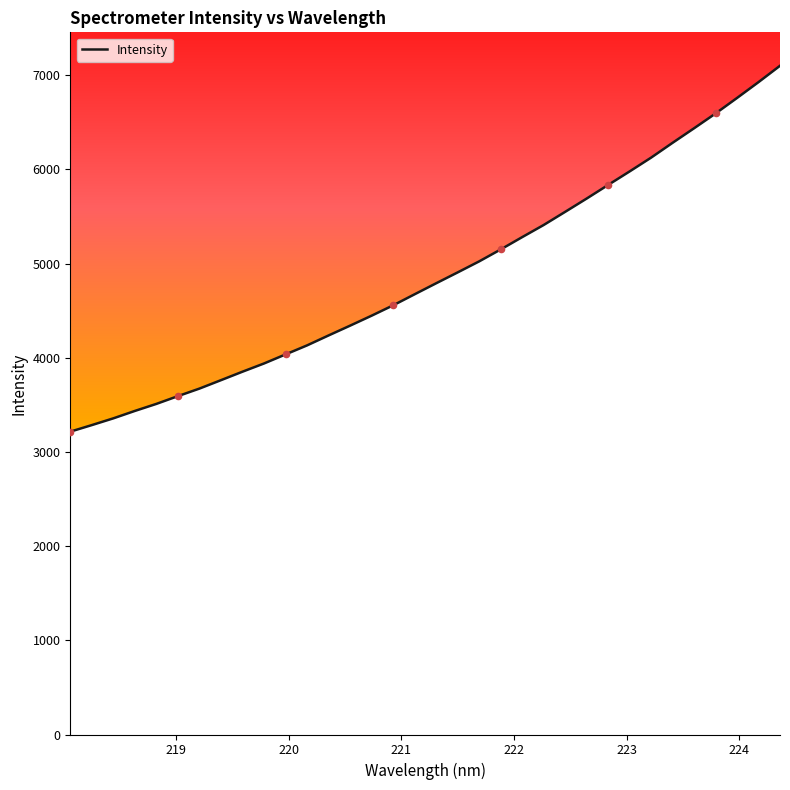

What is the difference between the maximum and minimum values?

3885.5